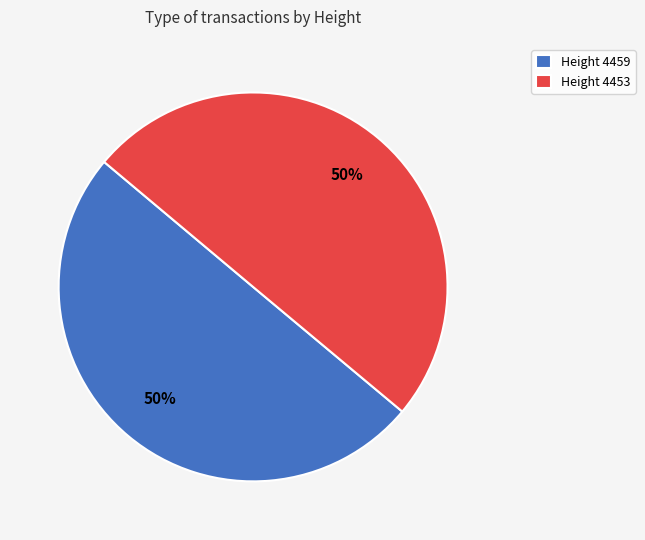

Do Height 4453 and Height 4459 together represent more than half of the pie?

Yes